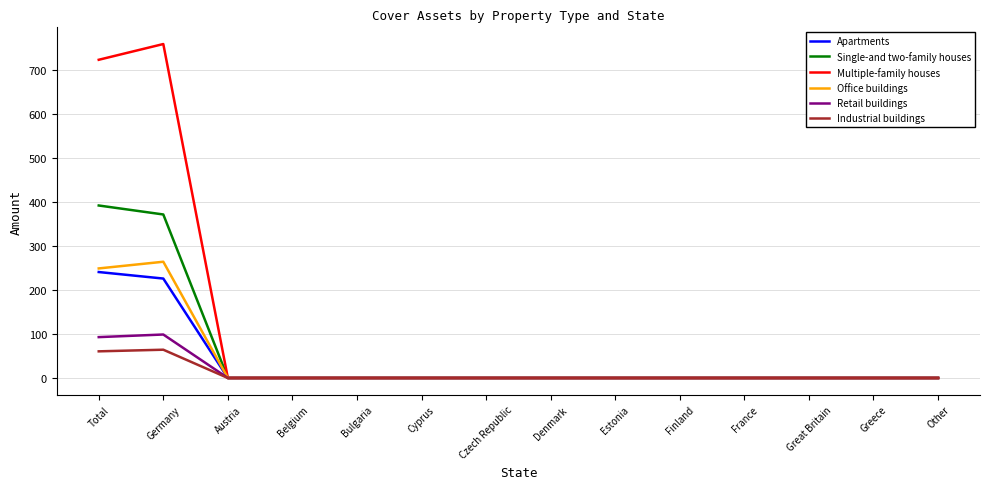

How many categories are shown in the chart?

14